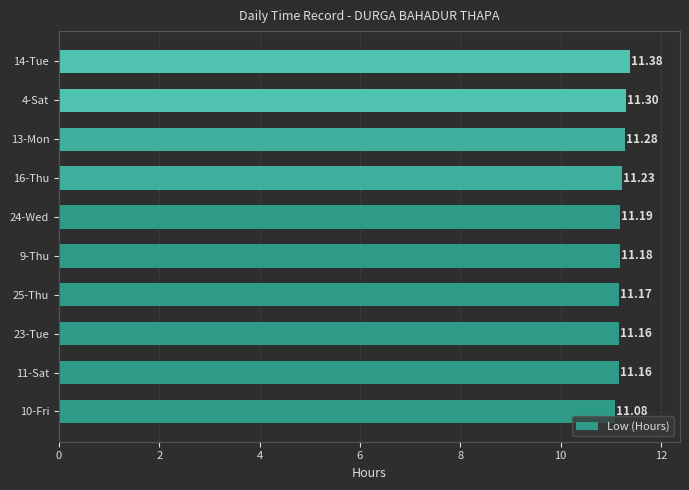

Approximately how many times larger is the value at 13-Mon compared to 25-Thu?

1.0